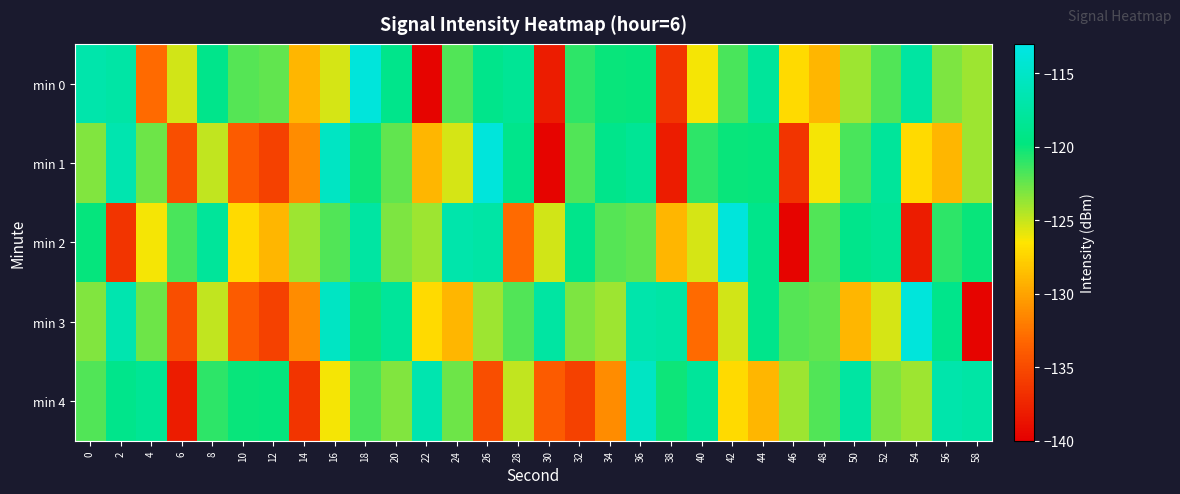

Reading right to left, list all the values displayed in this chart.

min 0: 58=-123.9	56=-123.0	54=-117.5	52=-122.0	50=-123.9	48=-129.0	46=-127.1	44=-118.0	42=-121.7	40=-126.2	38=-136.4	36=-119.9	34=-120.0	32=-121.0	30=-138.0	28=-118.3	26=-119.0	24=-122.0	22=-139.7	20=-118.9	18=-113.7	16=-125.4	14=-128.9	12=-122.3	10=-122.0	8=-118.9	6=-125.3	4=-133.0	2=-117.3	0=-116.9
min 1: 58=-123.9	56=-129.0	54=-127.1	52=-118.0	50=-121.7	48=-126.2	46=-136.4	44=-119.9	42=-120.0	40=-121.0	38=-138.0	36=-118.3	34=-119.0	32=-122.0	30=-139.7	28=-118.9	26=-113.7	24=-125.4	22=-128.9	20=-122.3	18=-120.1	16=-115.3	14=-131.2	12=-135.6	10=-134.0	8=-124.9	6=-134.8	4=-122.6	2=-116.6	0=-123.2
min 2: 58=-120.0	56=-121.0	54=-138.0	52=-118.3	50=-119.0	48=-122.0	46=-139.7	44=-118.9	42=-113.7	40=-125.4	38=-128.9	36=-122.3	34=-122.0	32=-118.9	30=-125.3	28=-133.0	26=-117.3	24=-116.9	22=-123.9	20=-123.0	18=-117.5	16=-122.0	14=-123.9	12=-129.0	10=-127.1	8=-118.0	6=-121.7	4=-126.2	2=-136.4	0=-119.9
min 3: 58=-139.7	56=-118.9	54=-113.7	52=-125.4	50=-128.9	48=-122.3	46=-122.0	44=-118.9	42=-125.3	40=-133.0	38=-117.3	36=-116.9	34=-123.9	32=-123.0	30=-117.5	28=-122.0	26=-123.9	24=-129.0	22=-127.1	20=-118.0	18=-120.1	16=-115.3	14=-131.2	12=-135.6	10=-134.0	8=-124.9	6=-134.8	4=-122.6	2=-116.6	0=-123.2
min 4: 58=-117.3	56=-116.9	54=-123.9	52=-123.0	50=-117.5	48=-122.0	46=-123.9	44=-129.0	42=-127.1	40=-118.0	38=-120.1	36=-115.3	34=-131.2	32=-135.6	30=-134.0	28=-124.9	26=-134.8	24=-122.6	22=-116.6	20=-123.2	18=-121.7	16=-126.2	14=-136.4	12=-119.9	10=-120.0	8=-121.0	6=-138.0	4=-118.3	2=-119.0	0=-122.0